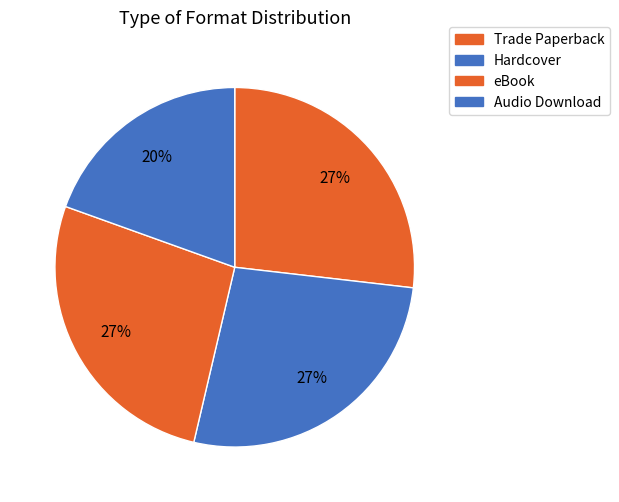

Count the number of slices in the pie.

4